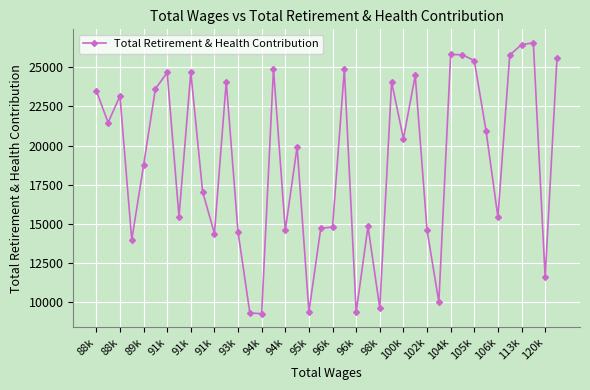

True or false: there are more than 2 points higher than both neighbors.

True